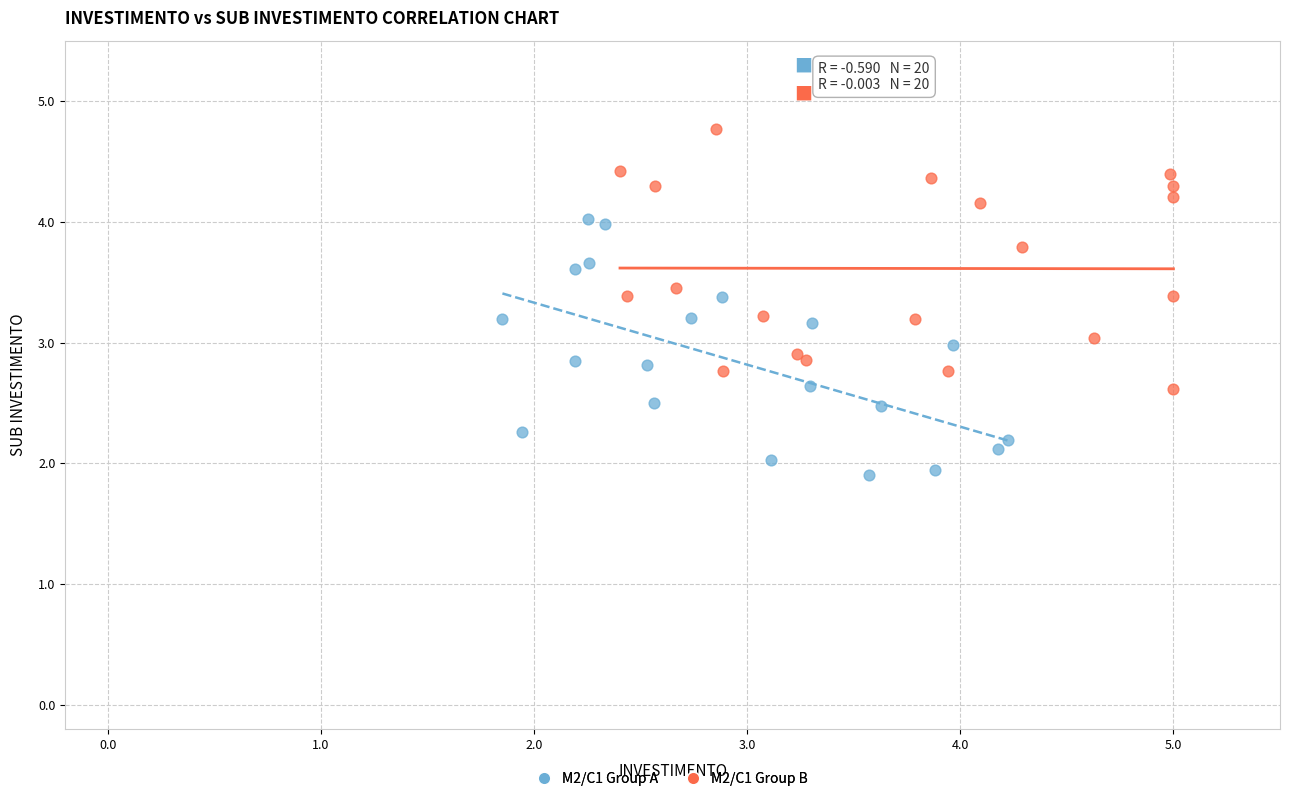

Which series reaches the maximum Y coordinate?

M2/C1 Group B